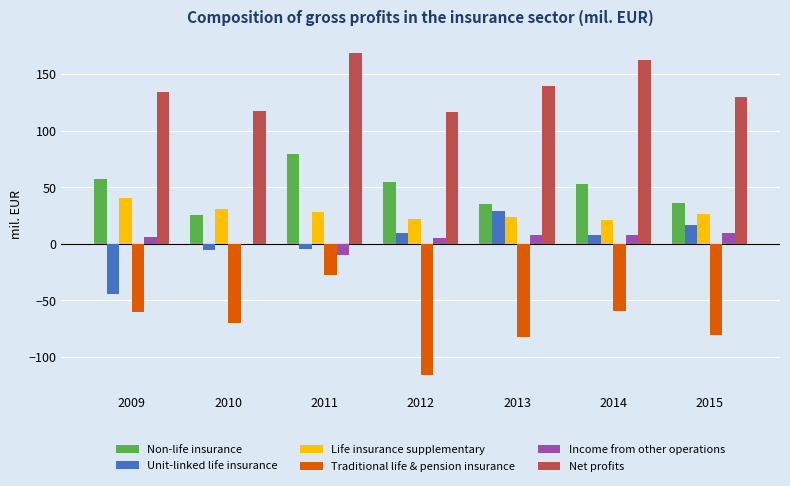

Count the number of data series in this chart.

6